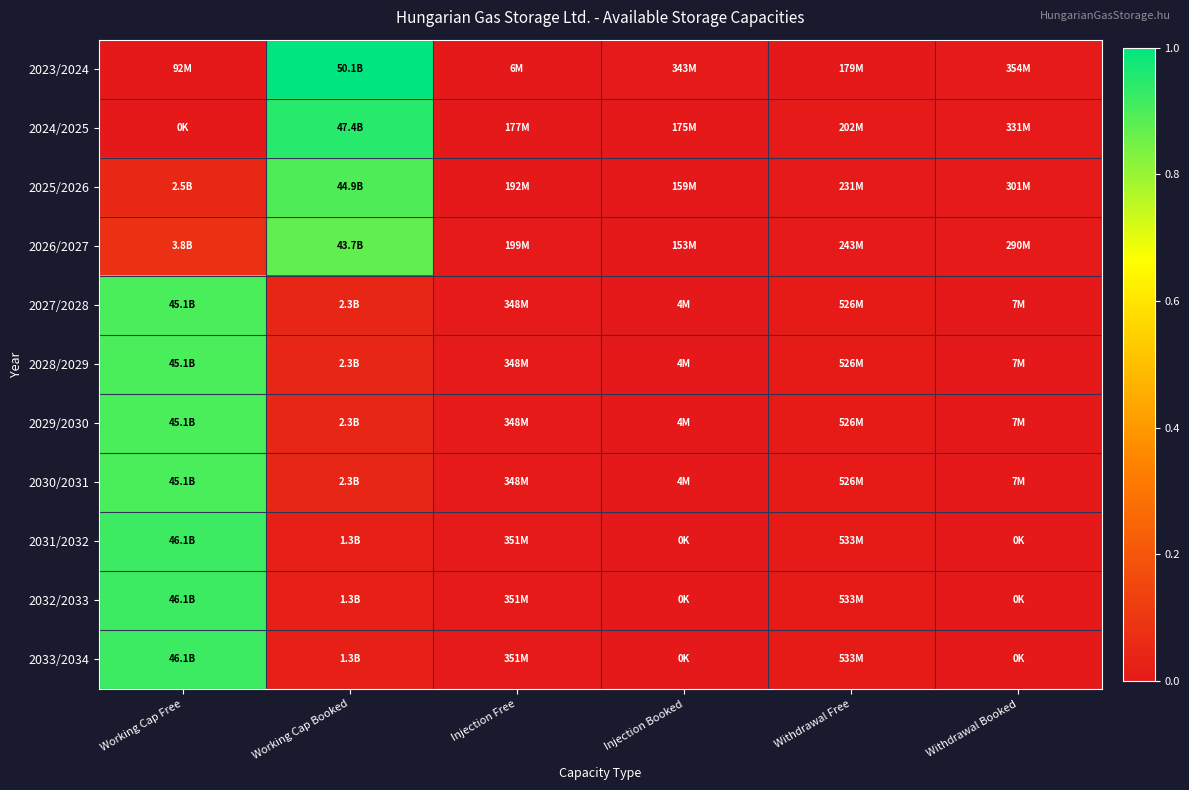

Reading right to left, list all the values displayed in this chart.

2023/2024: Withdrawal Booked=0.0	Withdrawal Free=0.0	Injection Booked=0.0	Injection Free=0.0	Working Cap Booked=1.0	Working Cap Free=0.0
2024/2025: Withdrawal Booked=0.0	Withdrawal Free=0.0	Injection Booked=0.0	Injection Free=0.0	Working Cap Booked=0.9	Working Cap Free=0.0
2025/2026: Withdrawal Booked=0.0	Withdrawal Free=0.0	Injection Booked=0.0	Injection Free=0.0	Working Cap Booked=0.9	Working Cap Free=0.1
2026/2027: Withdrawal Booked=0.0	Withdrawal Free=0.0	Injection Booked=0.0	Injection Free=0.0	Working Cap Booked=0.9	Working Cap Free=0.1
2027/2028: Withdrawal Booked=0.0	Withdrawal Free=0.0	Injection Booked=0.0	Injection Free=0.0	Working Cap Booked=0.0	Working Cap Free=0.9
2028/2029: Withdrawal Booked=0.0	Withdrawal Free=0.0	Injection Booked=0.0	Injection Free=0.0	Working Cap Booked=0.0	Working Cap Free=0.9
2029/2030: Withdrawal Booked=0.0	Withdrawal Free=0.0	Injection Booked=0.0	Injection Free=0.0	Working Cap Booked=0.0	Working Cap Free=0.9
2030/2031: Withdrawal Booked=0.0	Withdrawal Free=0.0	Injection Booked=0.0	Injection Free=0.0	Working Cap Booked=0.0	Working Cap Free=0.9
2031/2032: Withdrawal Booked=0.0	Withdrawal Free=0.0	Injection Booked=0.0	Injection Free=0.0	Working Cap Booked=0.0	Working Cap Free=0.9
2032/2033: Withdrawal Booked=0.0	Withdrawal Free=0.0	Injection Booked=0.0	Injection Free=0.0	Working Cap Booked=0.0	Working Cap Free=0.9
2033/2034: Withdrawal Booked=0.0	Withdrawal Free=0.0	Injection Booked=0.0	Injection Free=0.0	Working Cap Booked=0.0	Working Cap Free=0.9